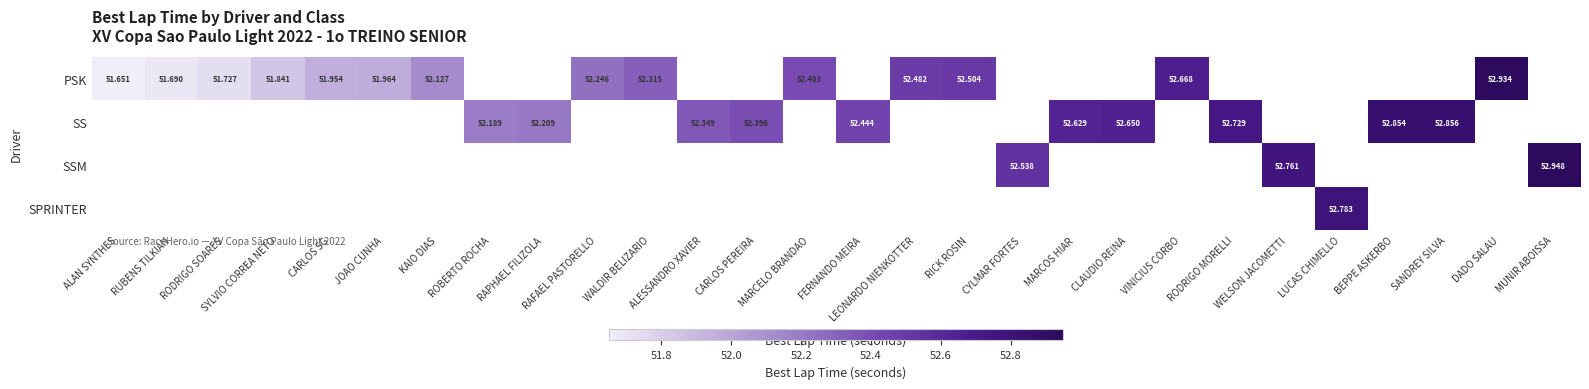

Count the SS values in the range 52 to 53.

10